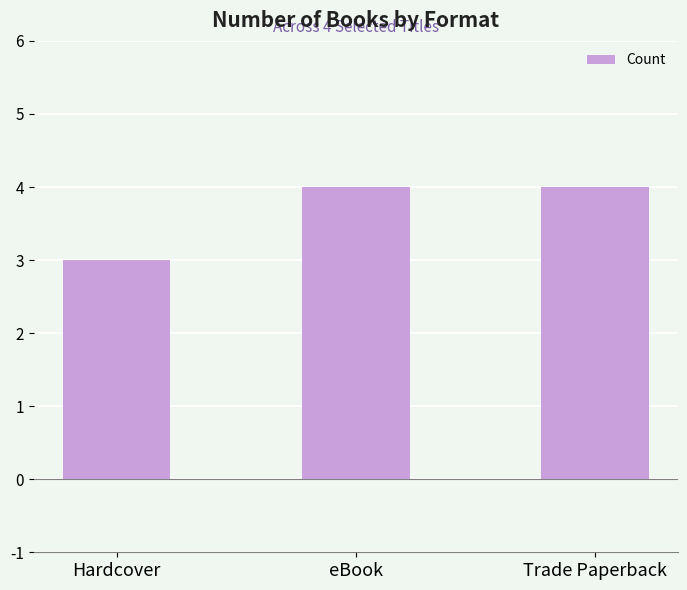

The chart shows a value of 3 at eBook. True or false?

False